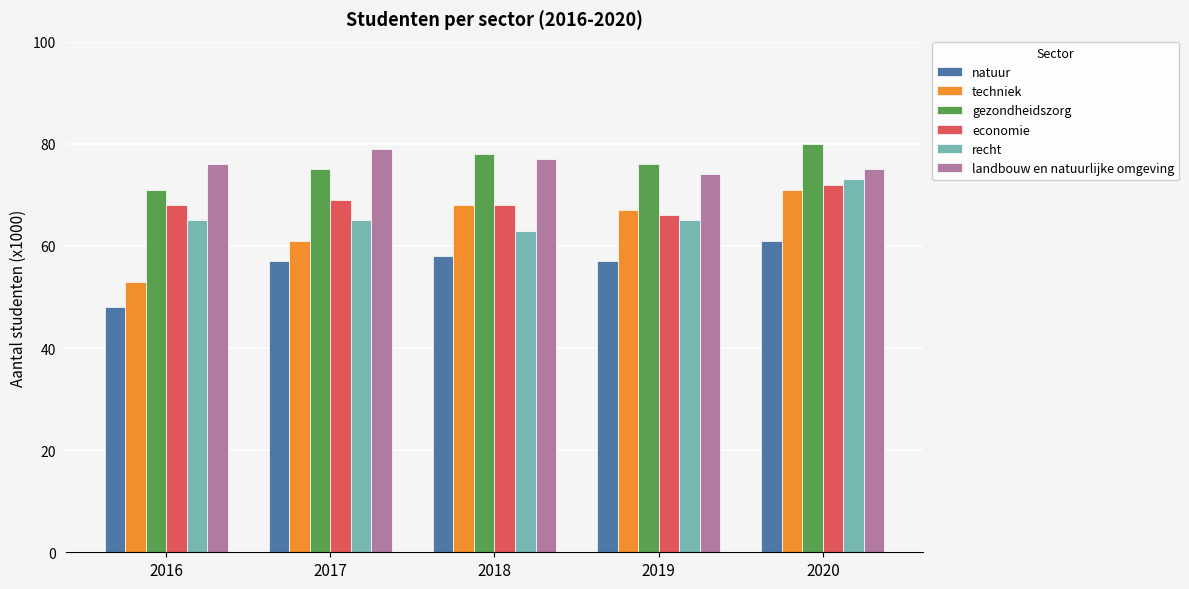

What value does the techniek series have at 2020, to the nearest 5?

70